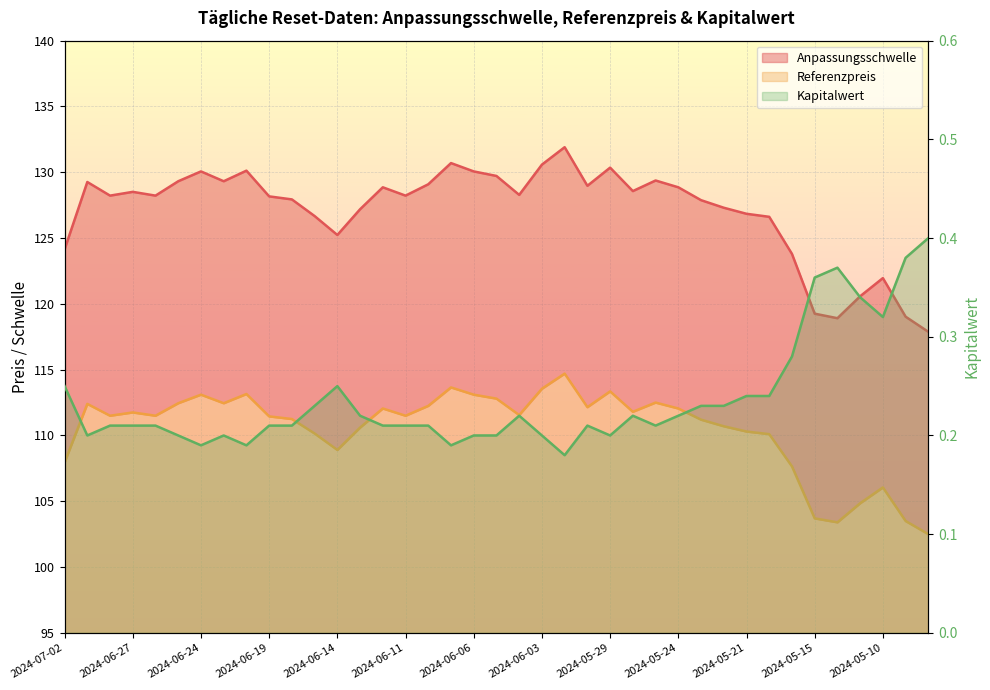

Where is the first local minimum for Referenzpreis?

2024-06-28